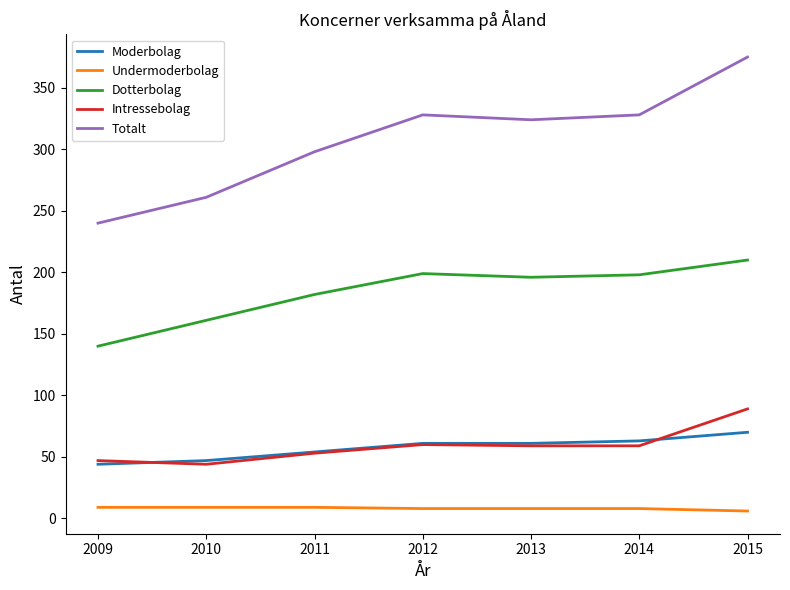

The Dotterbolag series shows 182 at 2011. True or false?

True